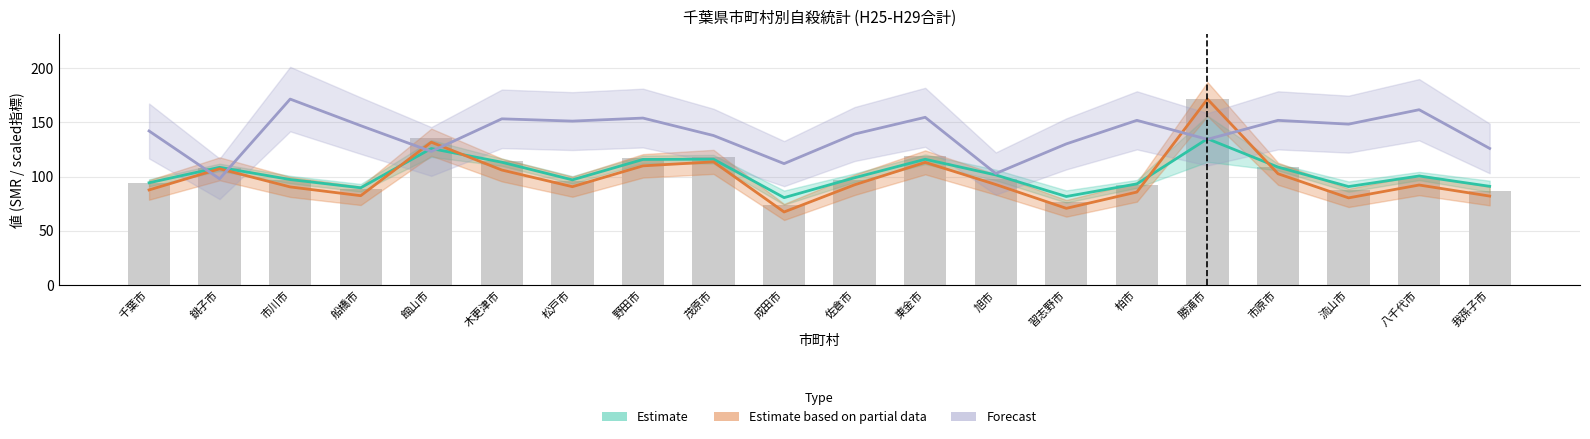

What is the value of the Estimate (EBSMR) bar at the 16th from the left?

134.8